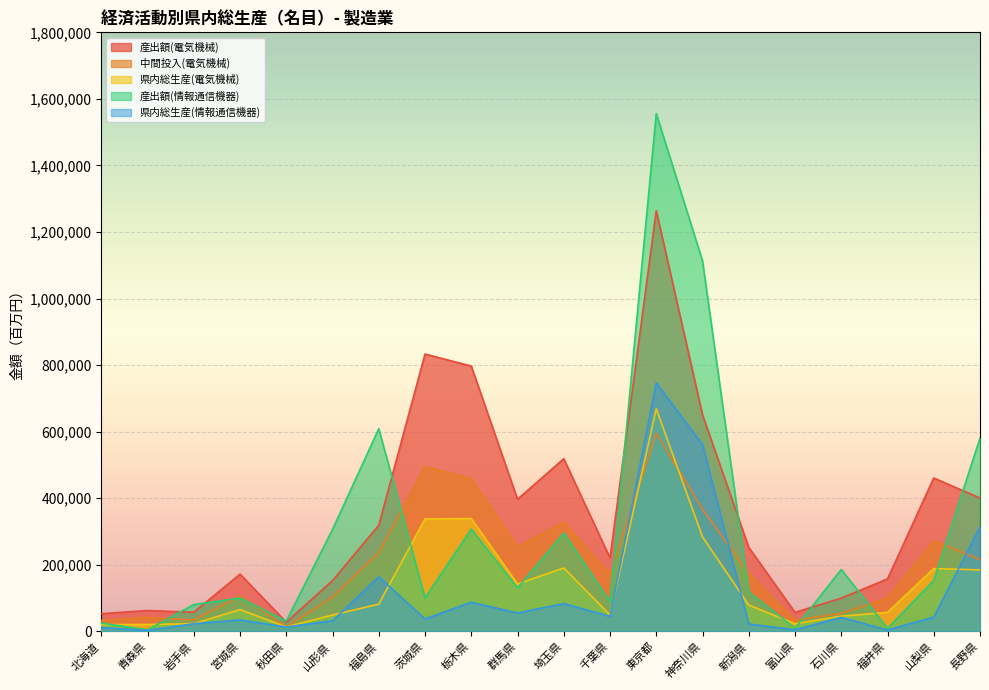

At which category is the sum across all series the highest?

東京都